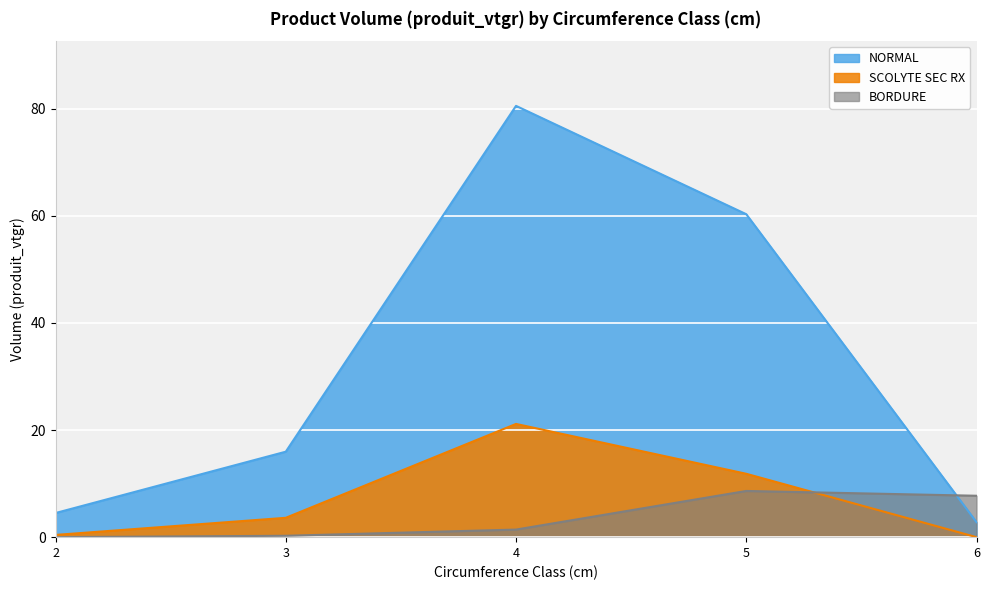

Which series has the largest total across all categories?

NORMAL